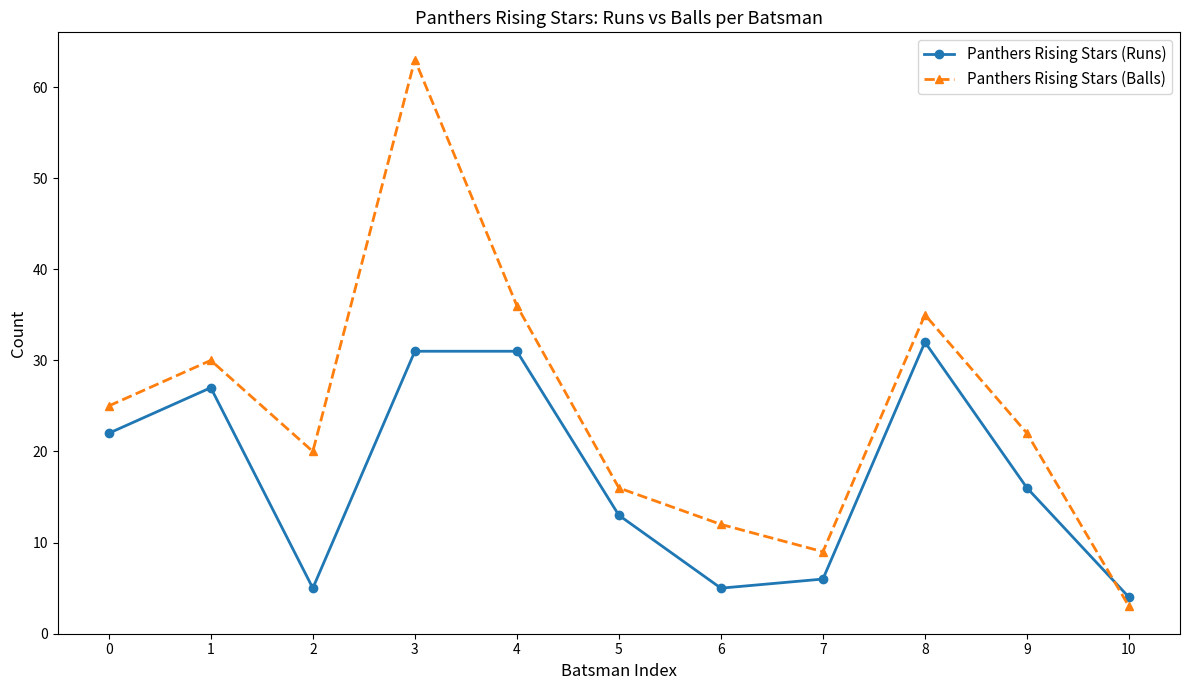

Where is Panthers Rising Stars (Runs) nearest to the value 18?

9